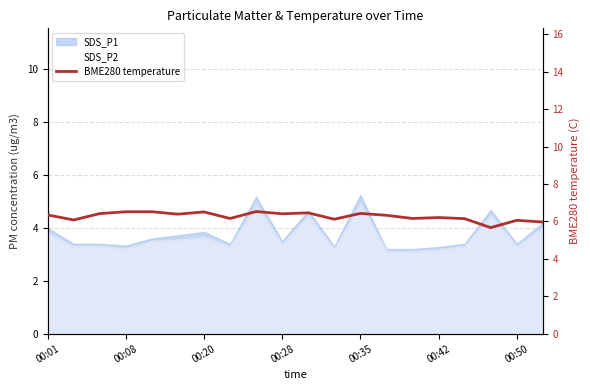

What is the label of the 8th point from the left?

7